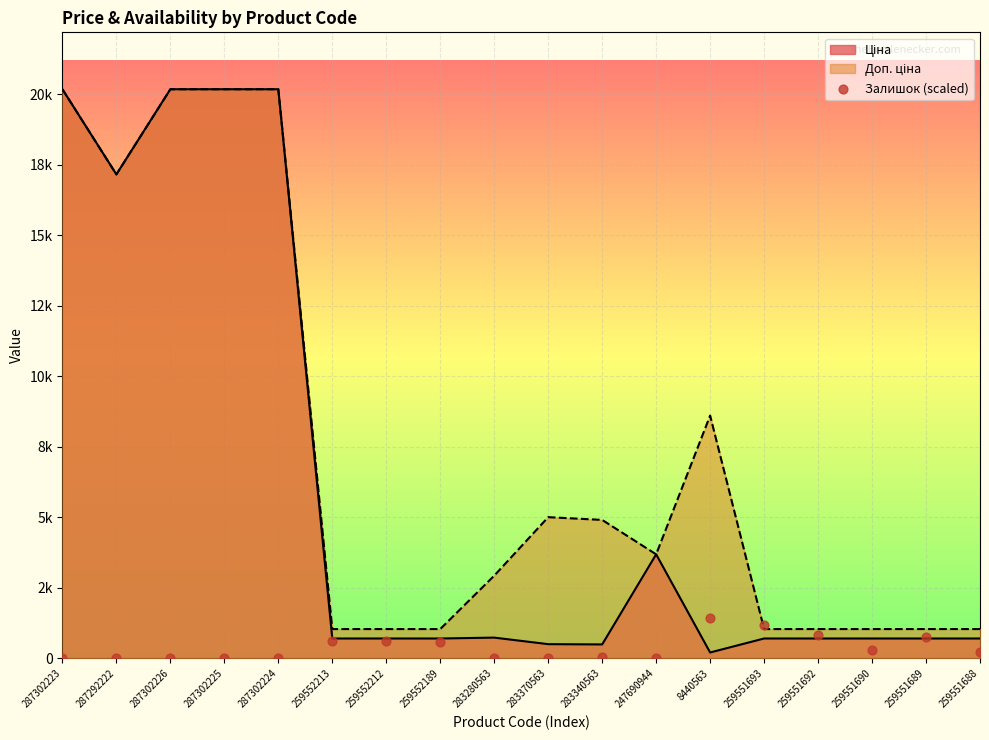

Between 287302226 and 259552189, which is larger?

259552189